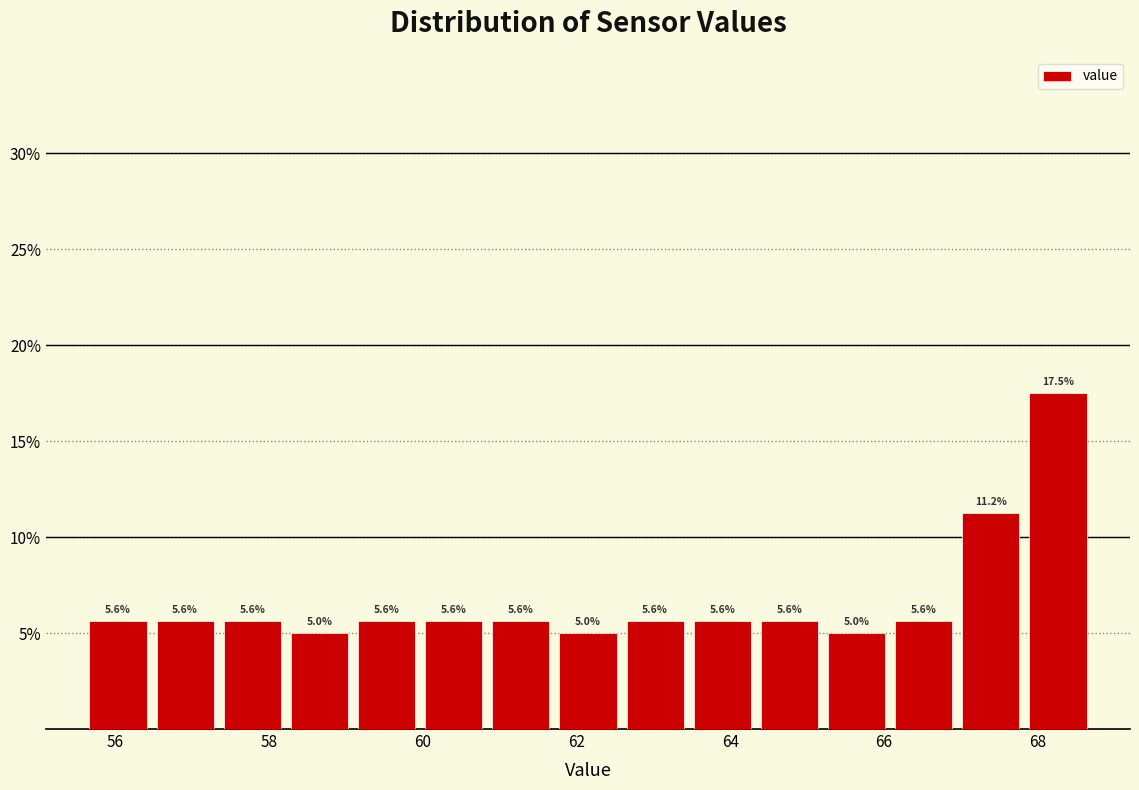

What is the height of the bar covering 55.6 to 56.4 on the x-axis? The bar edges are not printed on the chart, so give them approximately, as read against the axis.

5.6